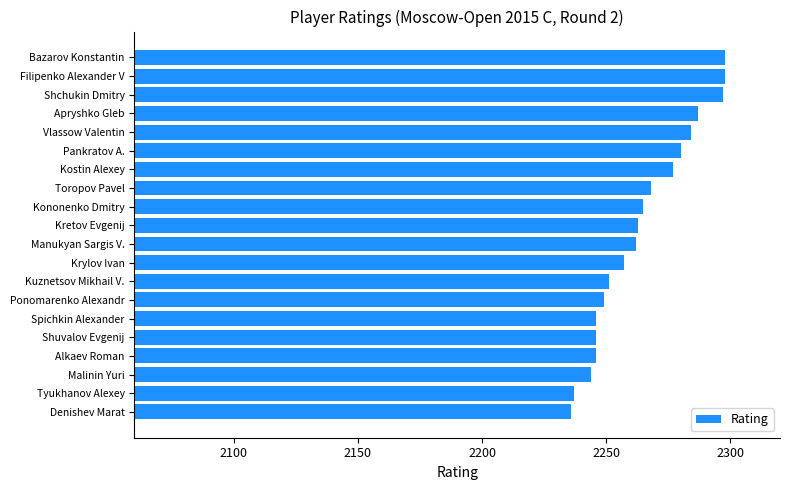

True or false: the data shows 3807 at Shchukin Dmitry.

False